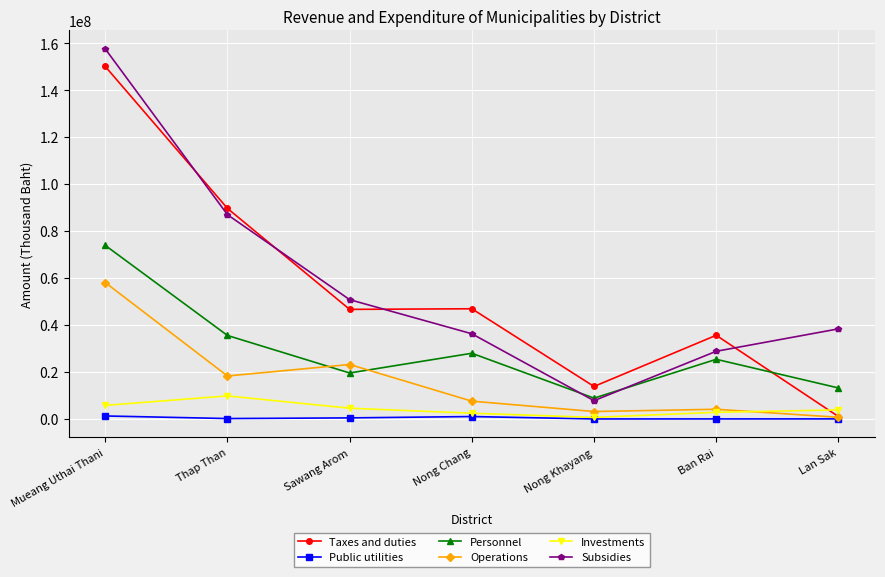

Rank the series at Mueang Uthai Thani from lowest to highest value.

Public utilities, Investments, Operations, Personnel, Taxes and duties, Subsidies